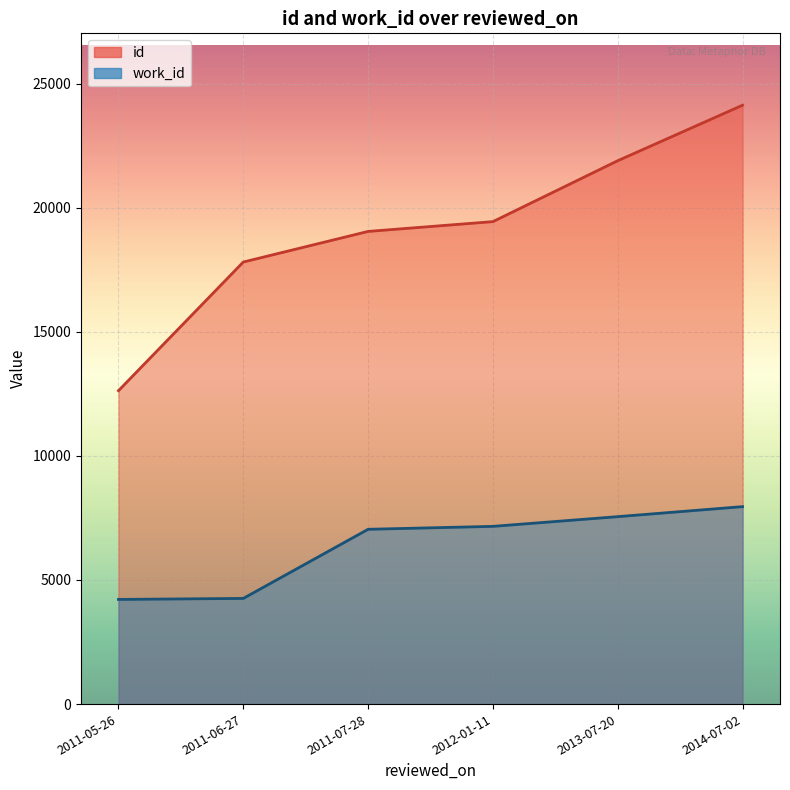

What is the difference between the maximum and second lowest values in the work_id series?

3747